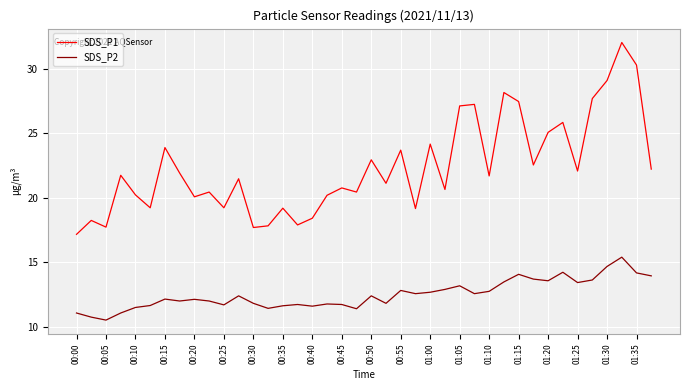

Which series has the widest spread of values?

SDS_P1